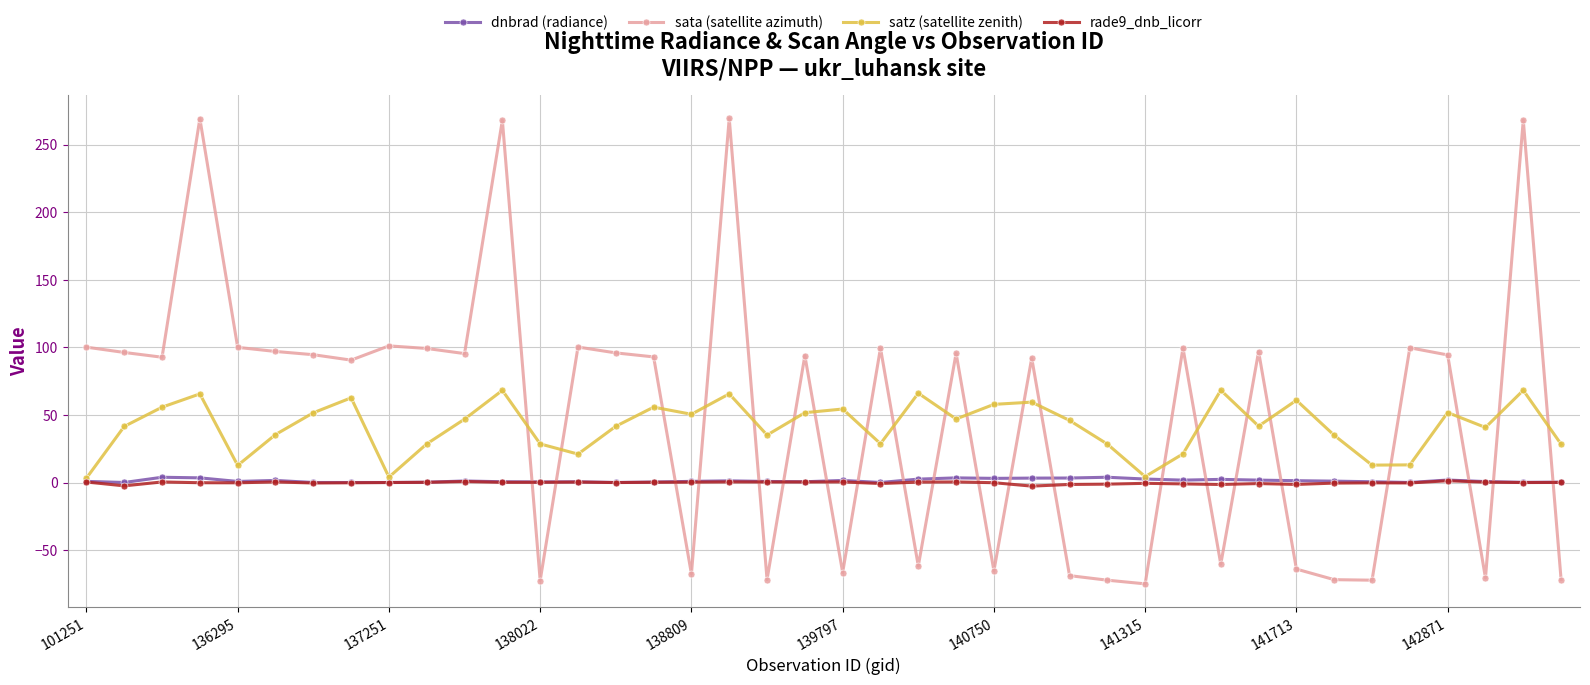

What is the lowest value of the satz (satellite zenith) series?

3.3